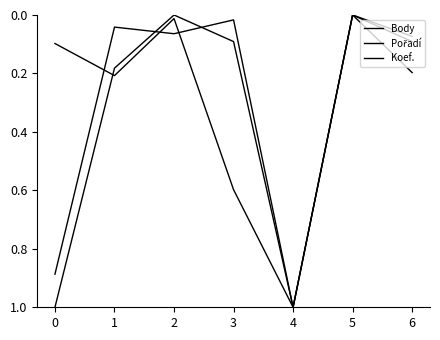

Reading left to right, what are all the values shown in this chart?

Body: 0.9	0.0	0.1	0.0	1.0	0.0	0.2
Pořadí: 0.1	0.2	0.0	0.6	1.0	0.0	0.1
Koef.: 1.0	0.2	0.0	0.1	1.0	0.0	0.1